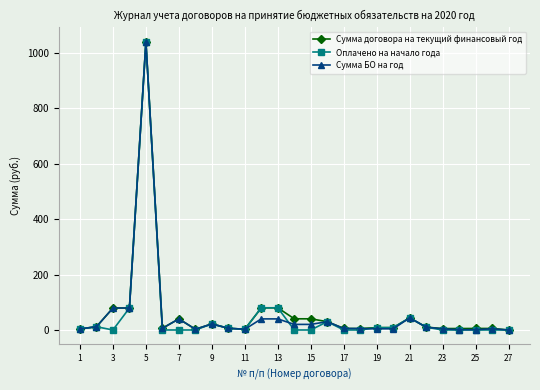

What is the maximum value shown in the chart?

1039.0